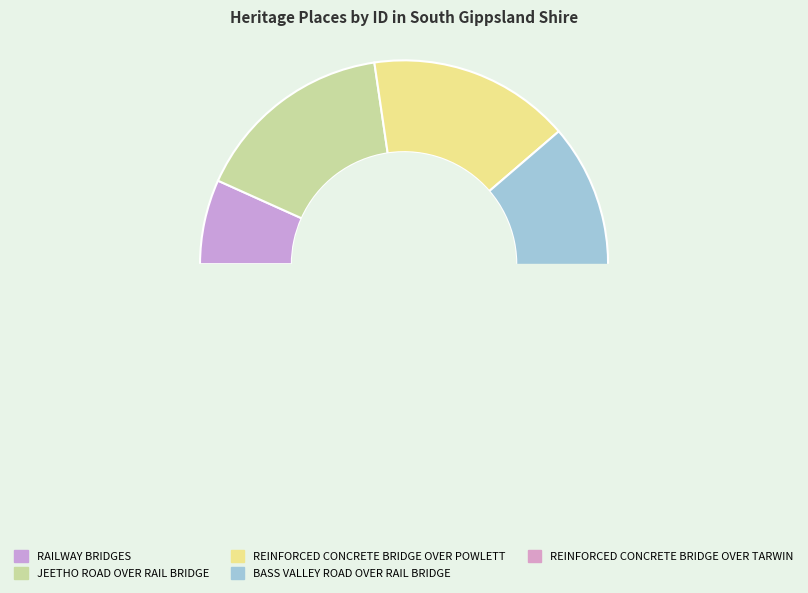

The RAILWAY BRIDGES slice represents 1% of the pie. True or false?

False